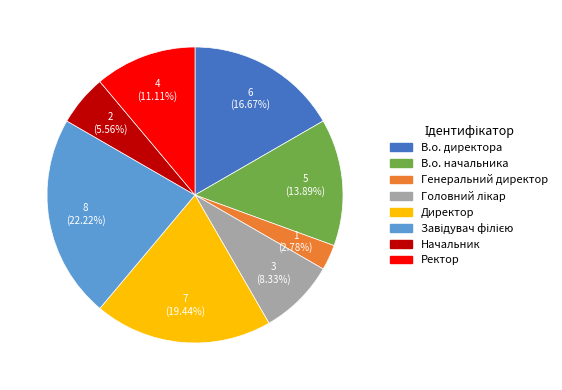

Which slice is the smallest?

Генеральний директор